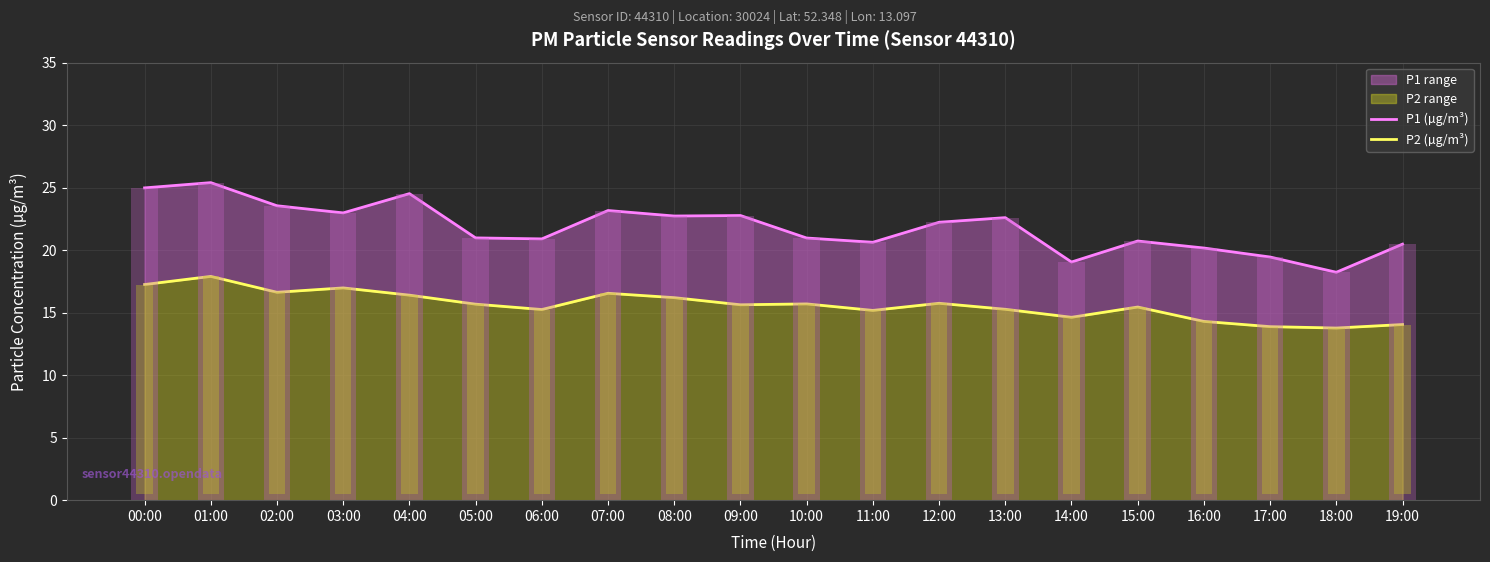

True or false: P2 (µg/m³) has a value of 16.6 at 07:00.

True